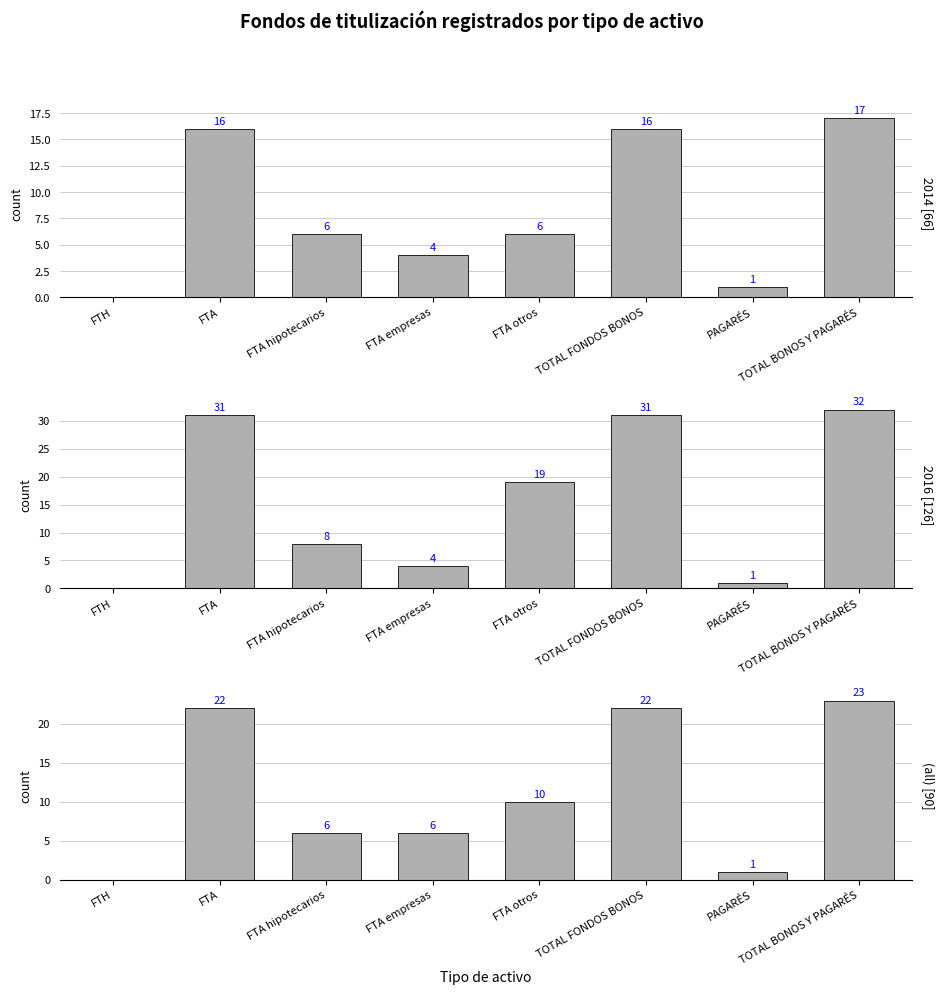

What is the difference between the second highest and minimum values?

22